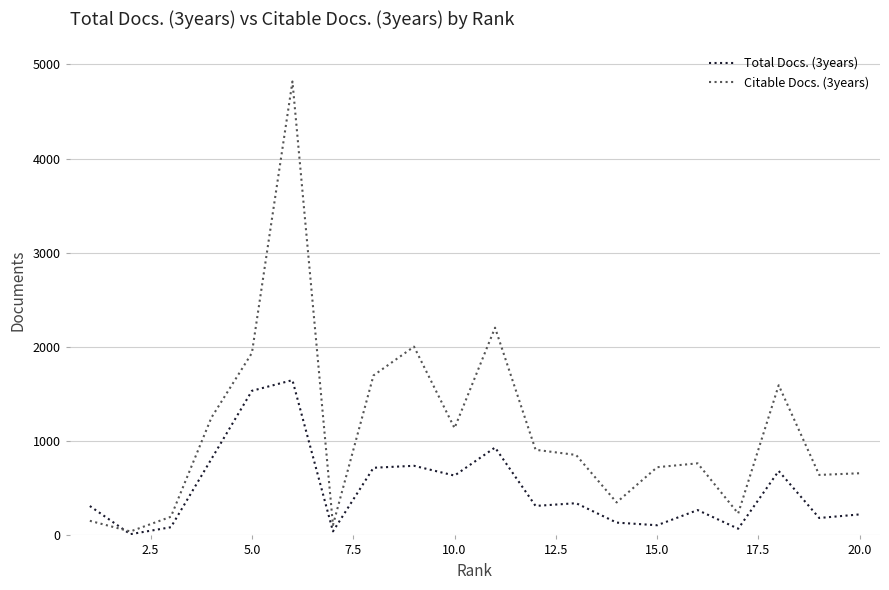

Which series has the largest total across all categories?

Citable Docs. (3years)